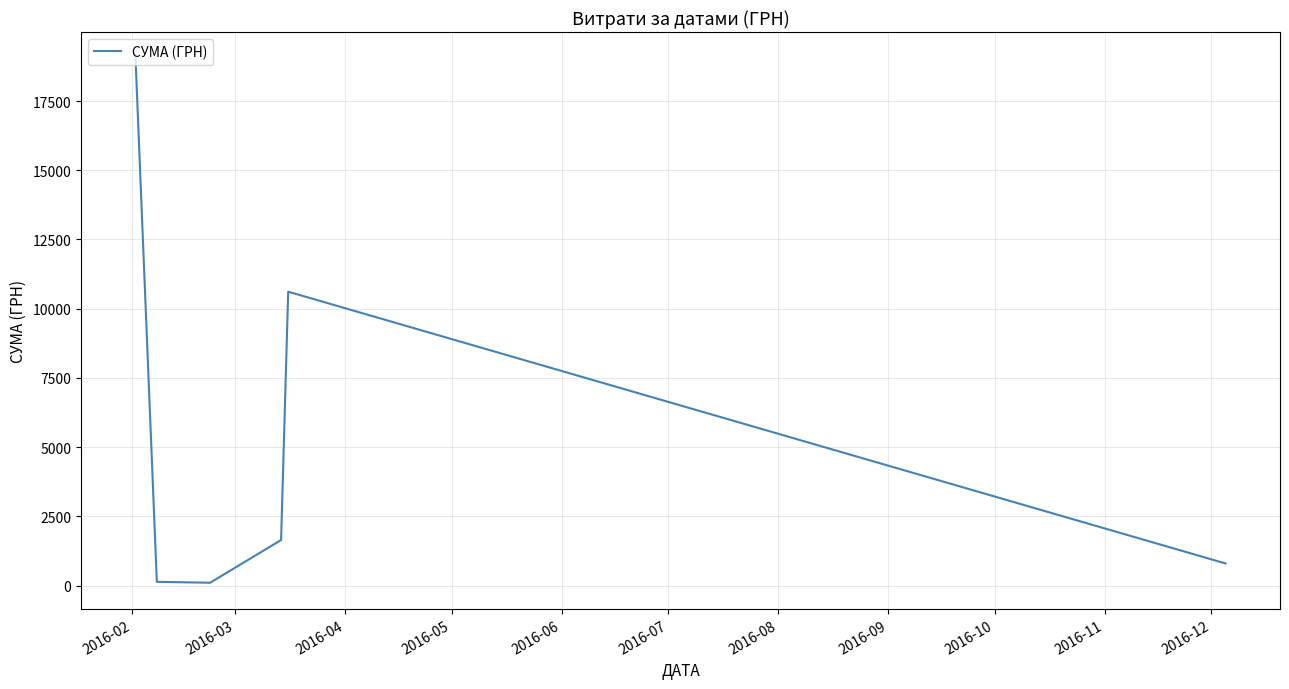

What is the difference between the maximum and minimum values?

18943.7